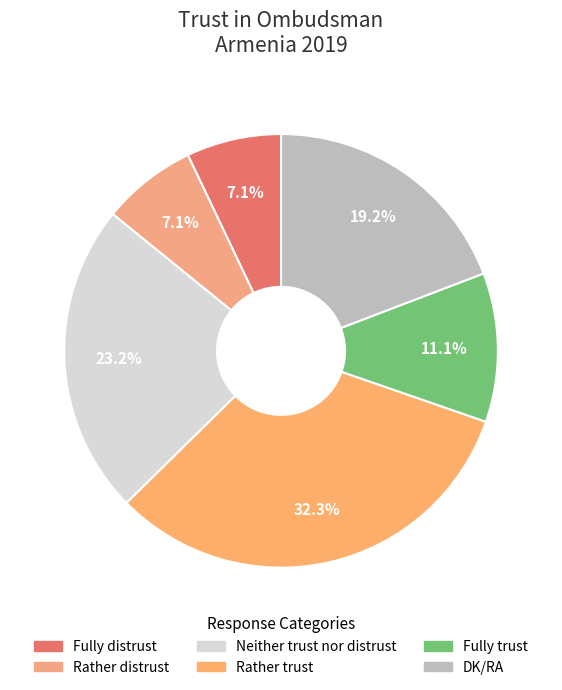

What is the change in value from Rather trust to DK/RA?

-13